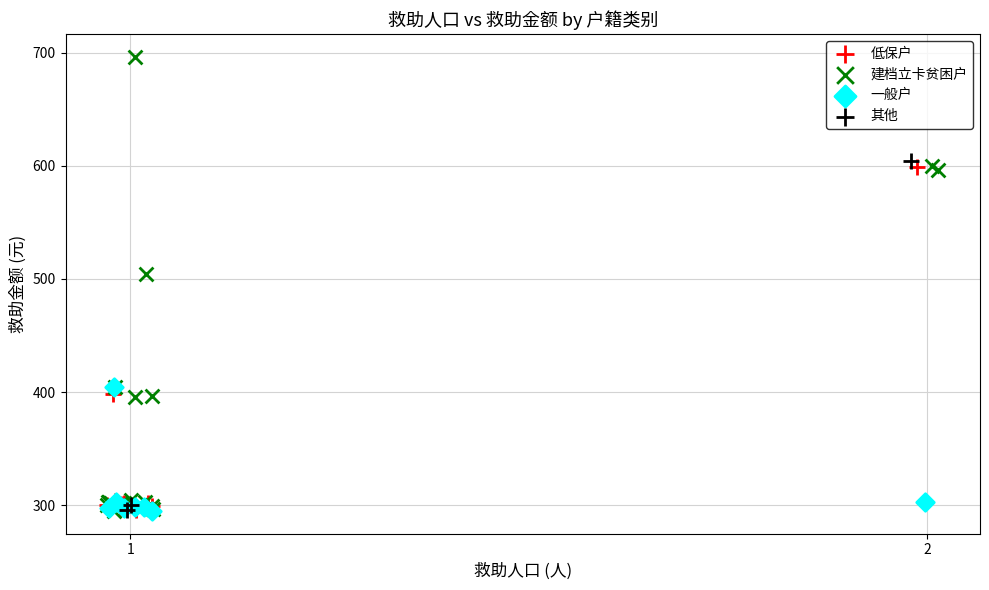

Which series reaches the maximum Y coordinate?

建档立卡贫困户